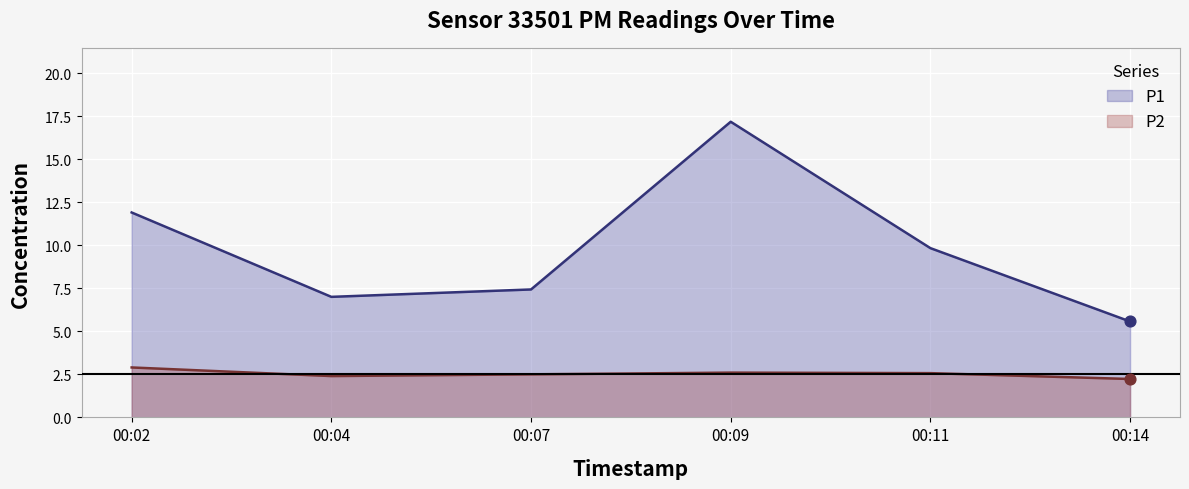

Which series has the largest total across all categories?

P1